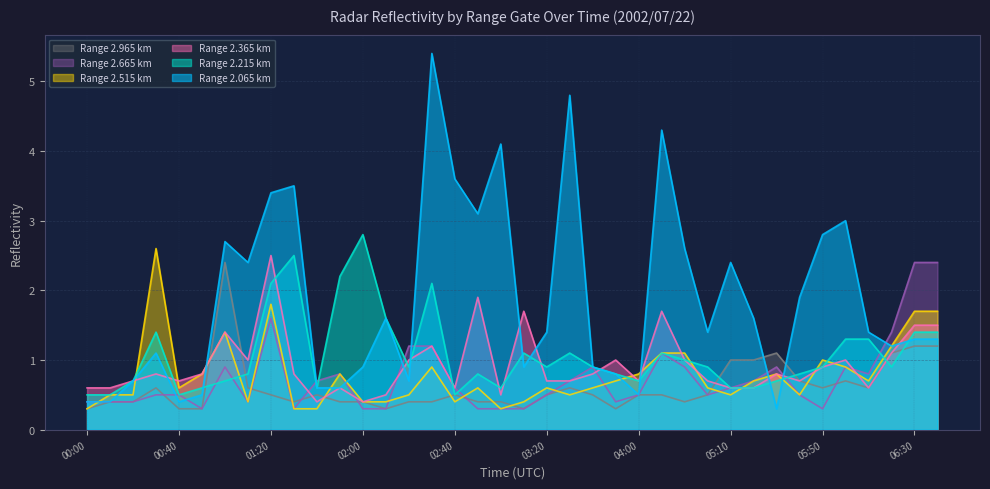

What is the spread (max minus min) of values at 02:20?

0.8